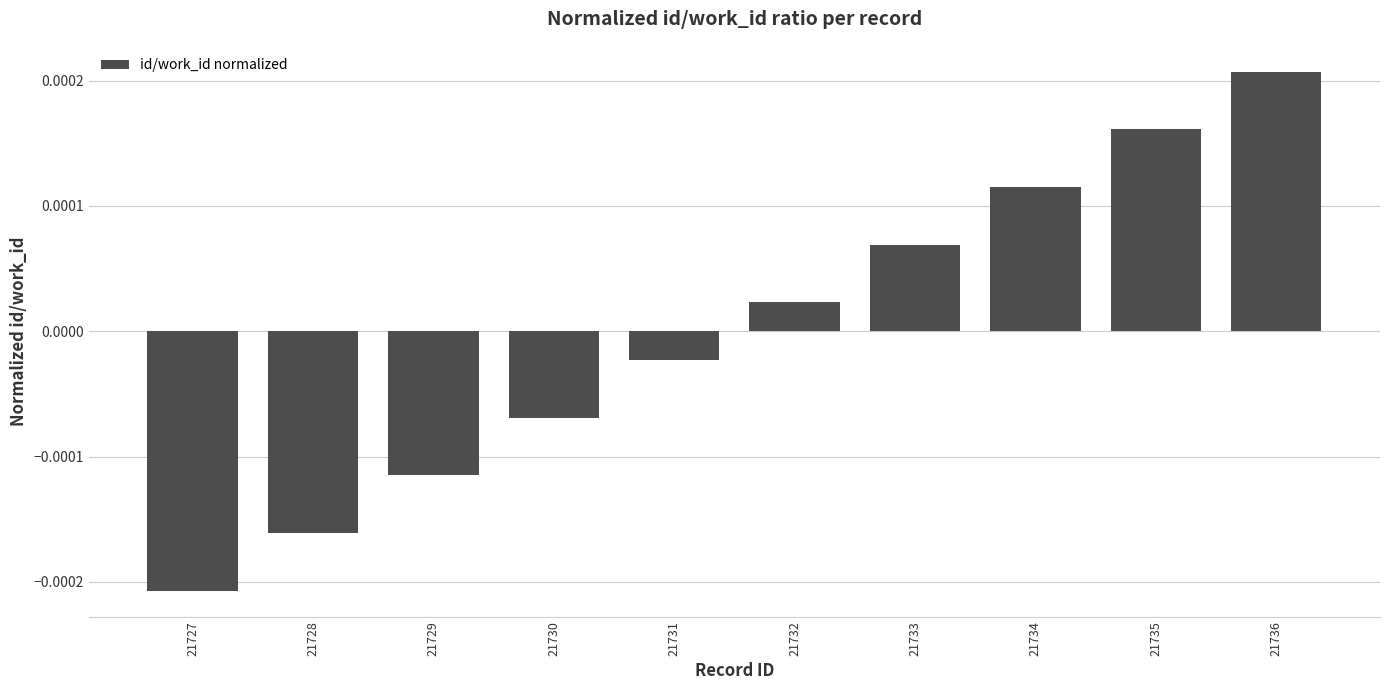

Are the bars grouped side by side (vs. stacked)?

No